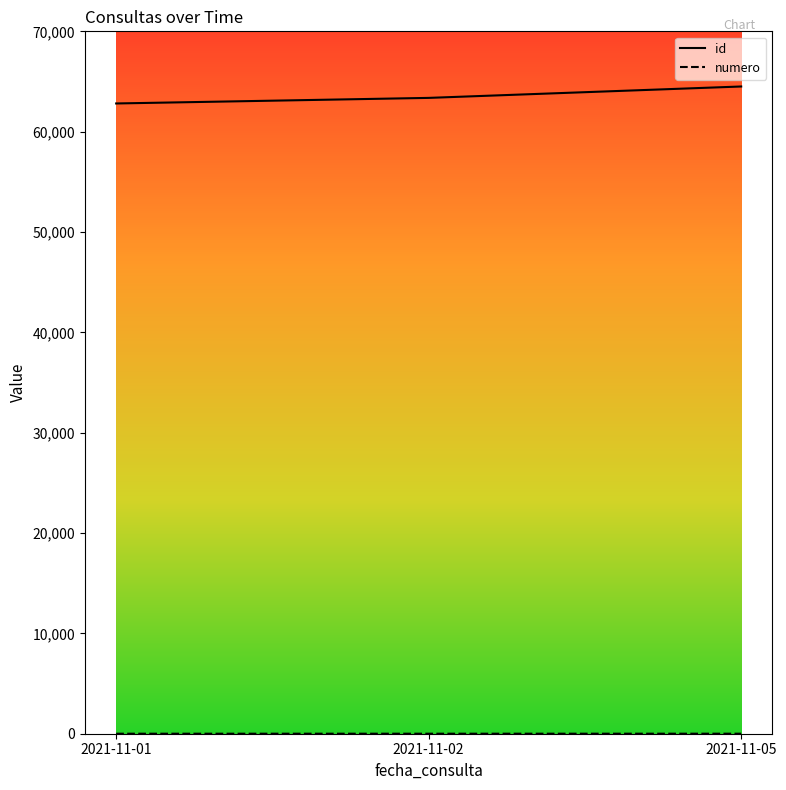

Which series has the largest total across all categories?

id